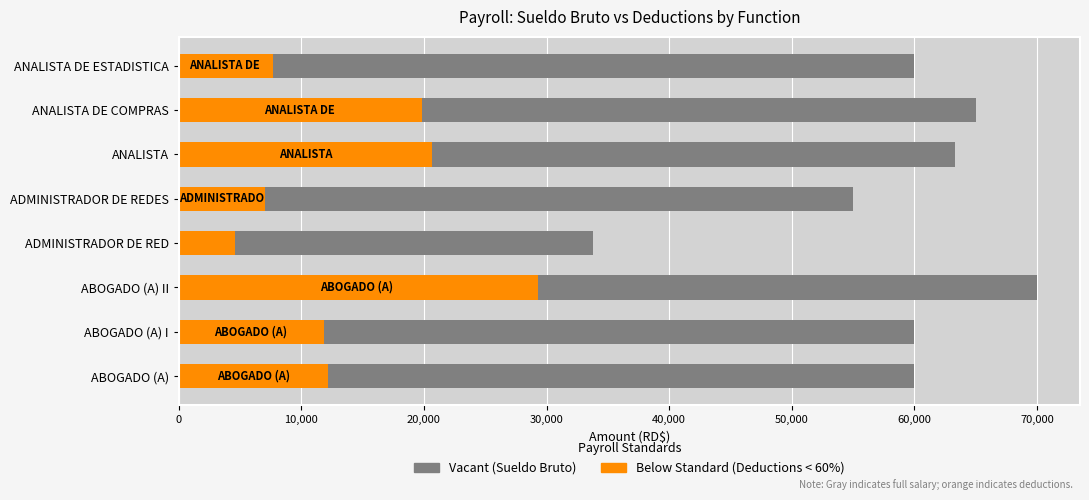

What is the value of the Total Desc (Below Standard) bar at the 1st from the left?

12192.7